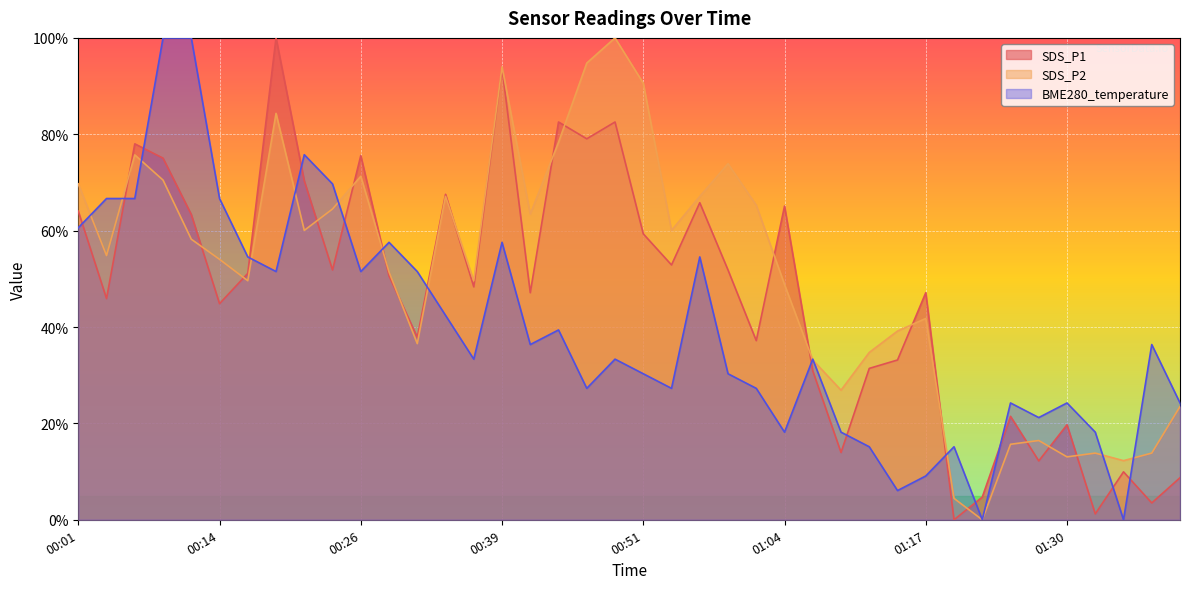

Reading left to right, transcribe all the data shown in this chart.

SDS_P1: 64.0	45.9	78.0	75.0	63.4	44.9	51.1	100.0	70.3	51.8	75.6	50.6	37.9	67.5	48.3	93.7	47.1	82.5	79.1	82.5	59.3	52.9	65.8	51.8	37.2	65.1	30.9	14.0	31.4	33.2	47.1	0.0	4.7	21.5	12.2	19.7	1.2	9.9	3.5	8.7
SDS_P2: 69.7	54.8	75.7	70.5	58.2	54.0	49.6	84.3	60.1	64.5	71.3	51.4	36.6	67.1	49.6	94.0	63.4	78.3	94.8	100.0	90.6	60.1	67.1	73.9	65.3	48.8	33.2	26.9	34.7	39.2	41.8	4.4	0.0	15.7	16.4	13.1	13.8	12.3	13.8	23.5
BME280_temperature: 60.6	66.7	66.7	100.0	100.0	66.7	54.5	51.5	75.8	69.7	51.5	57.6	51.5	42.4	33.3	57.6	36.4	39.4	27.3	33.3	30.3	27.3	54.5	30.3	27.3	18.2	33.3	18.2	15.2	6.1	9.1	15.2	0.0	24.2	21.2	24.2	18.2	0.0	36.4	24.2